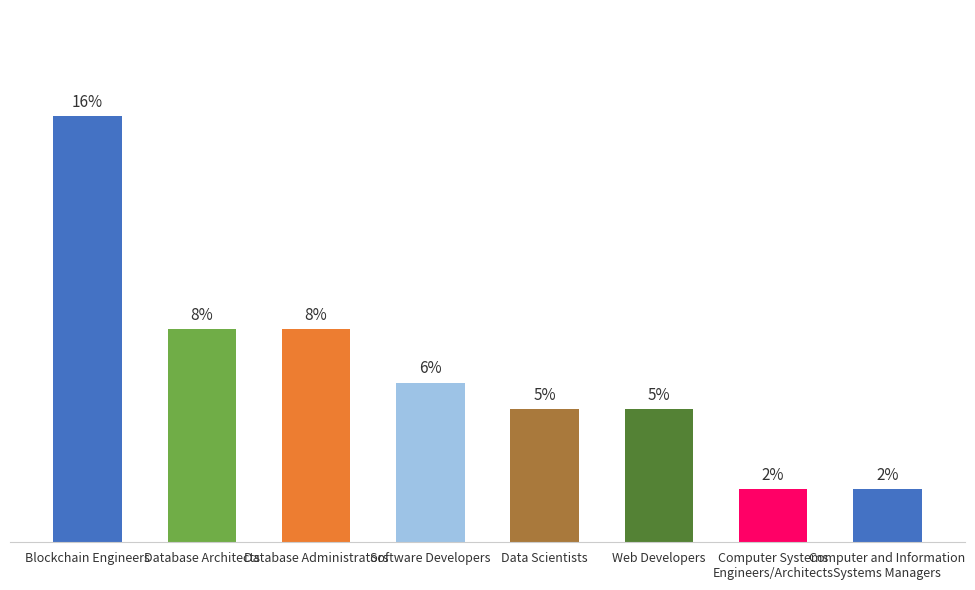

Which category has the lowest value across all series?

Computer Systems
Engineers/Architects